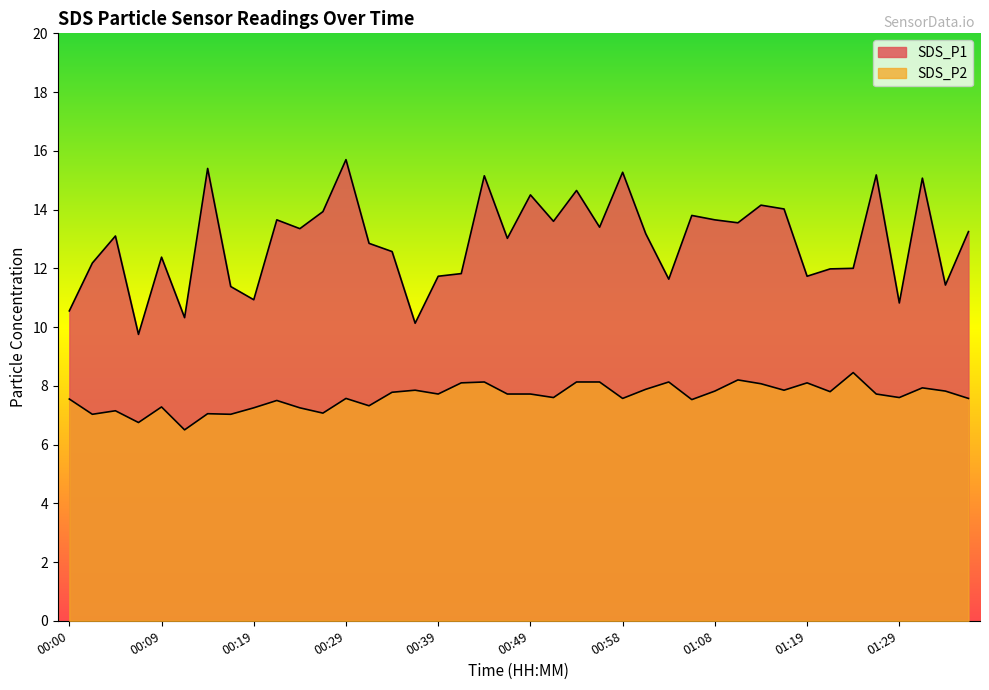

True or false: SDS_P2 and SDS_P1 intersect in this chart.

False